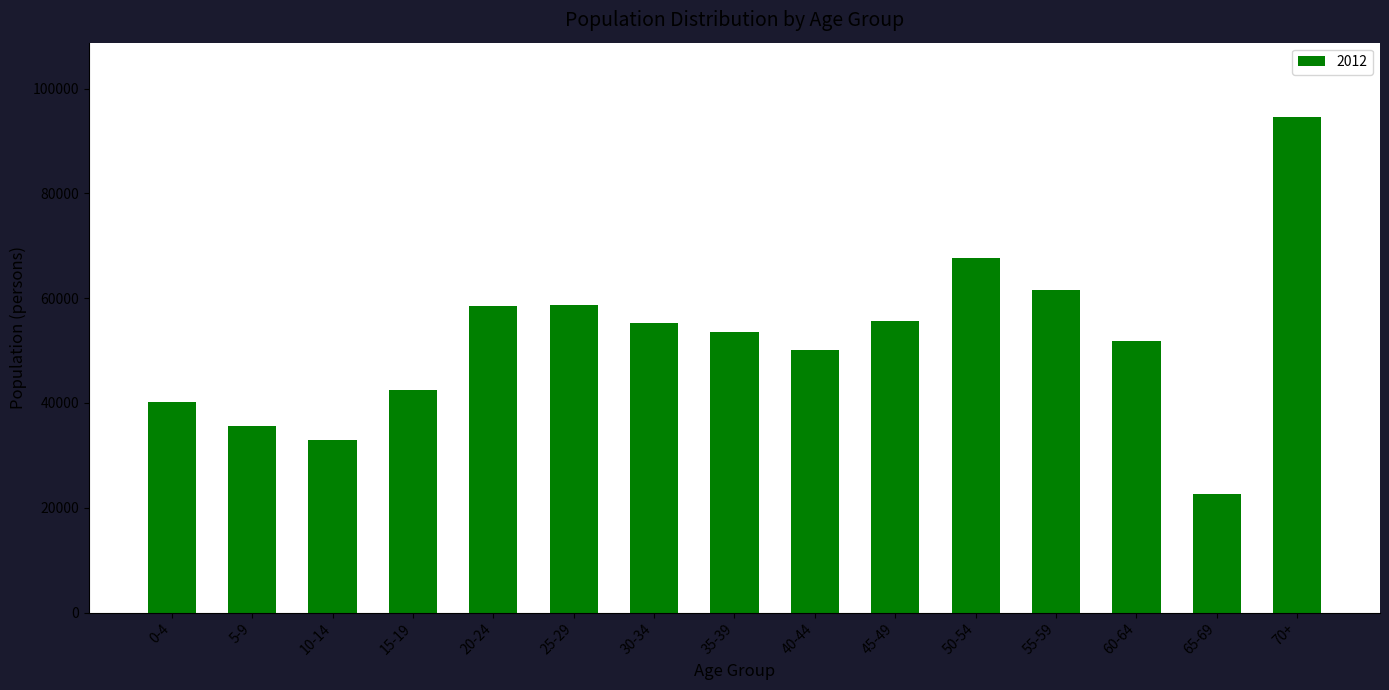

What is the approximate value at 40-44?

50121